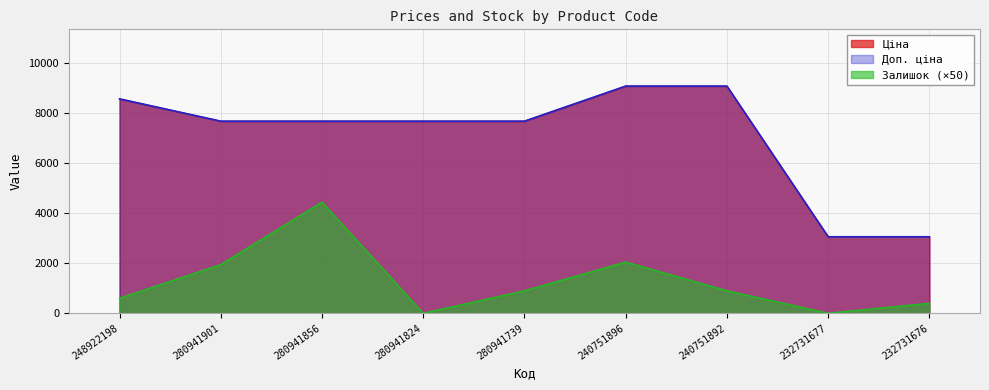

What is the difference between the Залишок values at 280941824 and 280941856?

4450.0